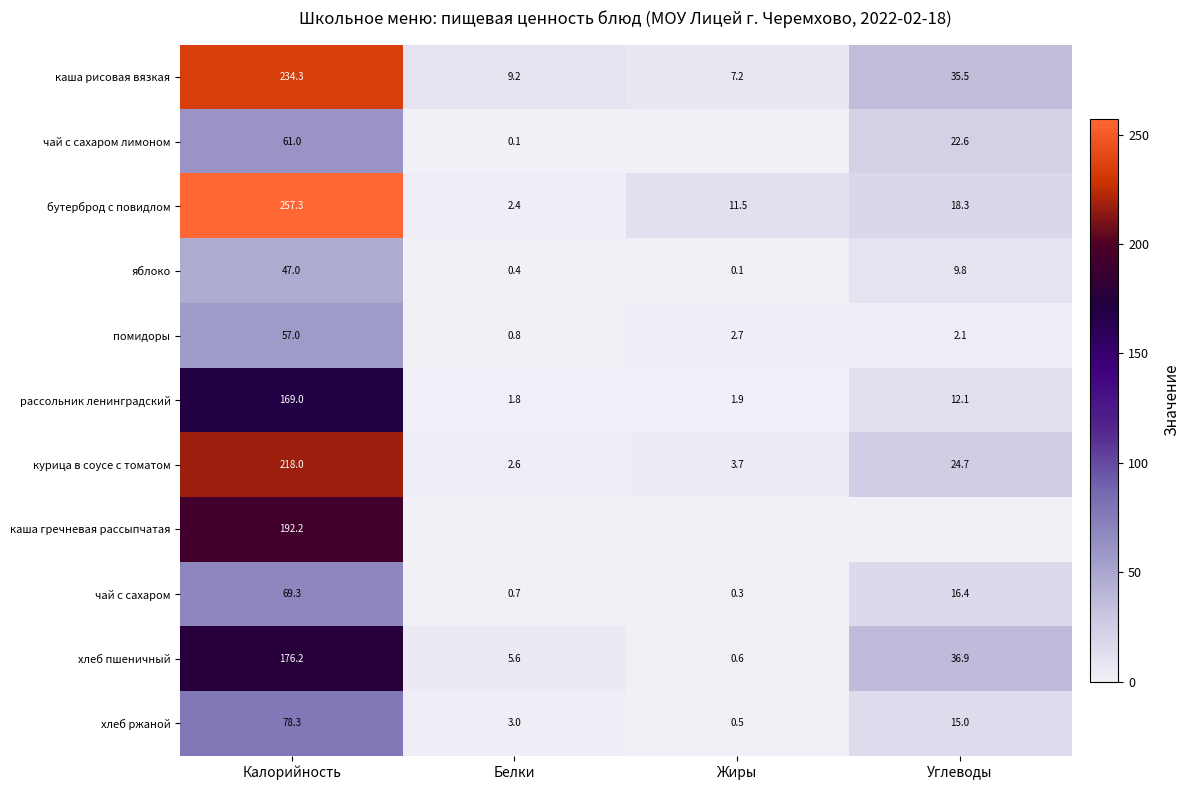

What is the approximate value of чай с сахаром at Жиры?

0.3